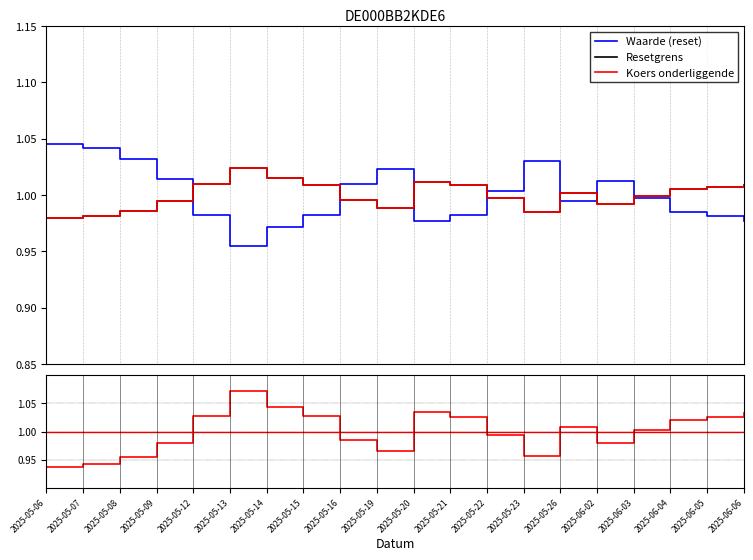

Which series has the widest spread of values?

Resetgrens / Waarde